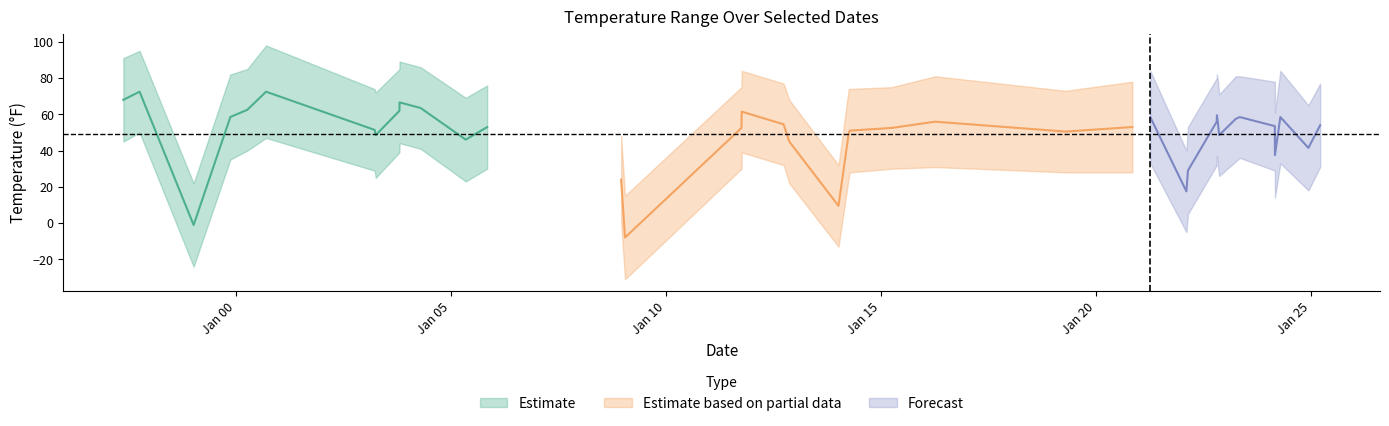

At how many categories does at least one series exceed 50?

35